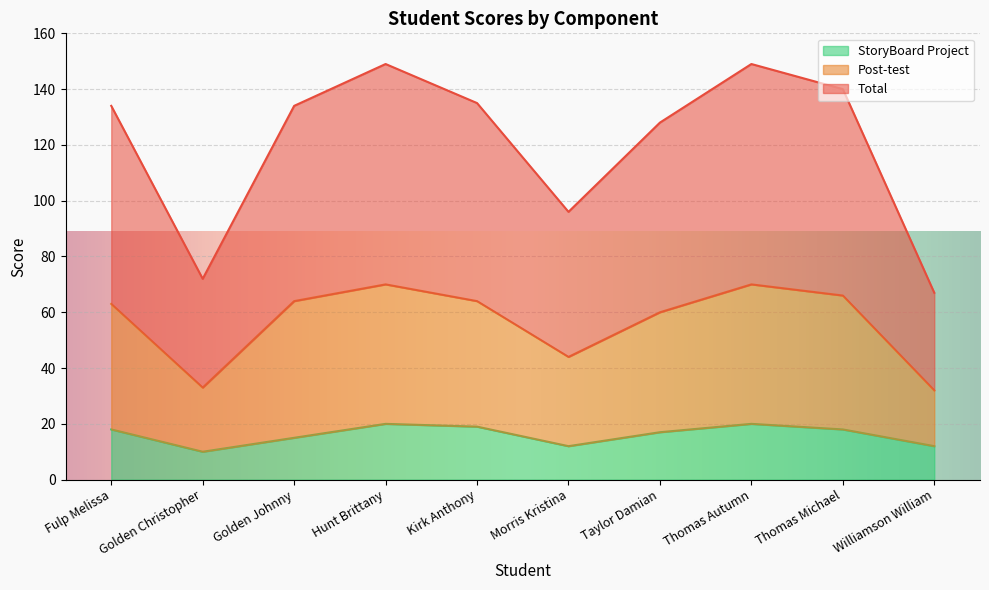

True or false: Total and Post-test intersect in this chart.

False